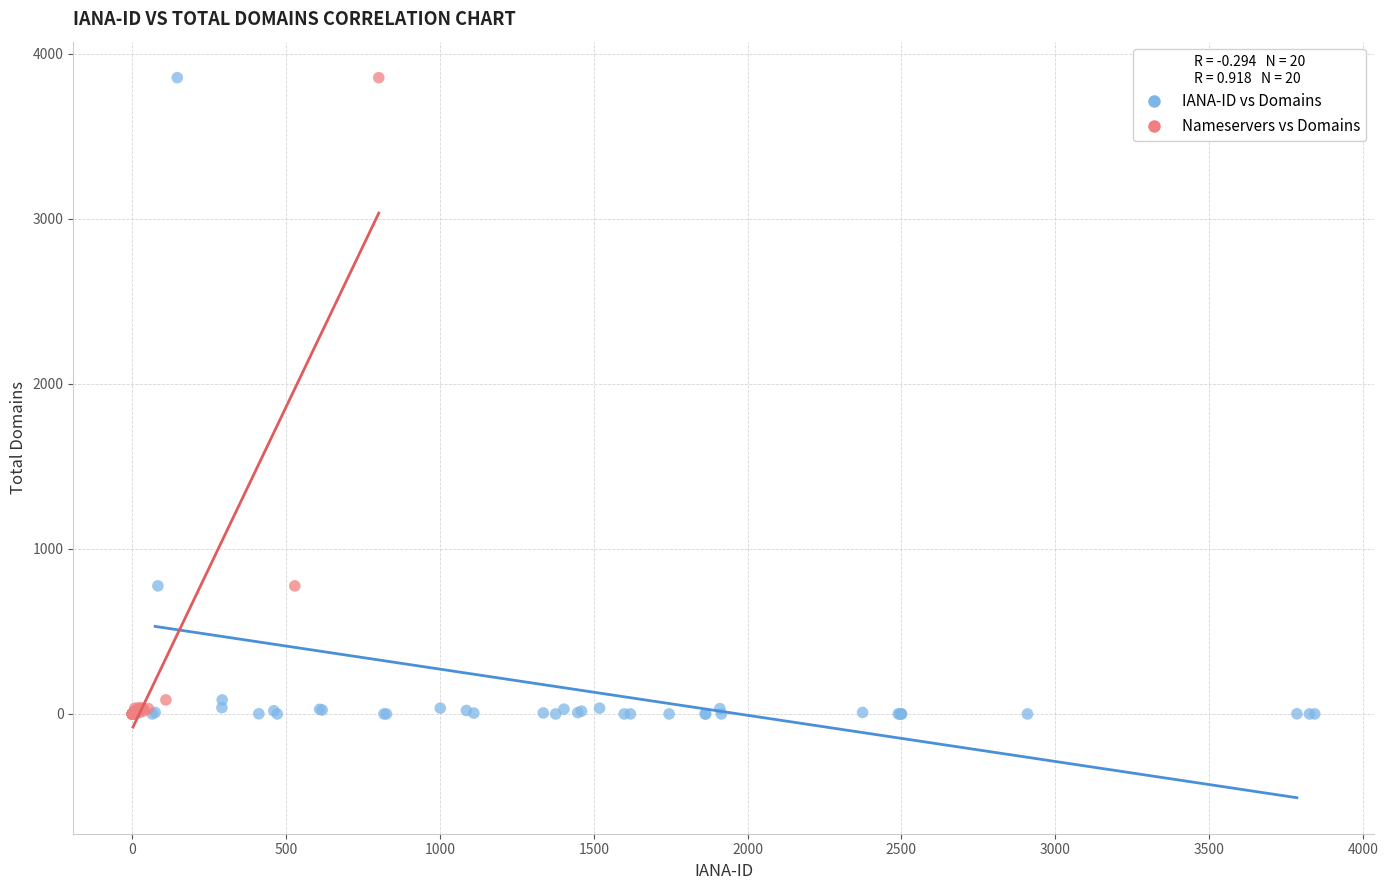

What are all the series names shown in the legend?

IANA-ID vs Domains, Nameservers vs Domains